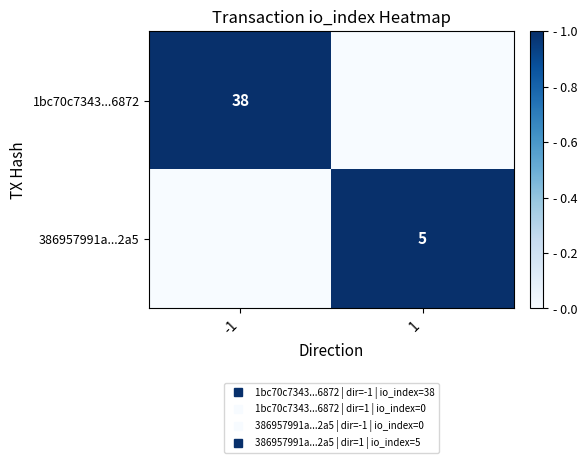

Is it true that 386957991a...2a5 equals 1 at -1?

False